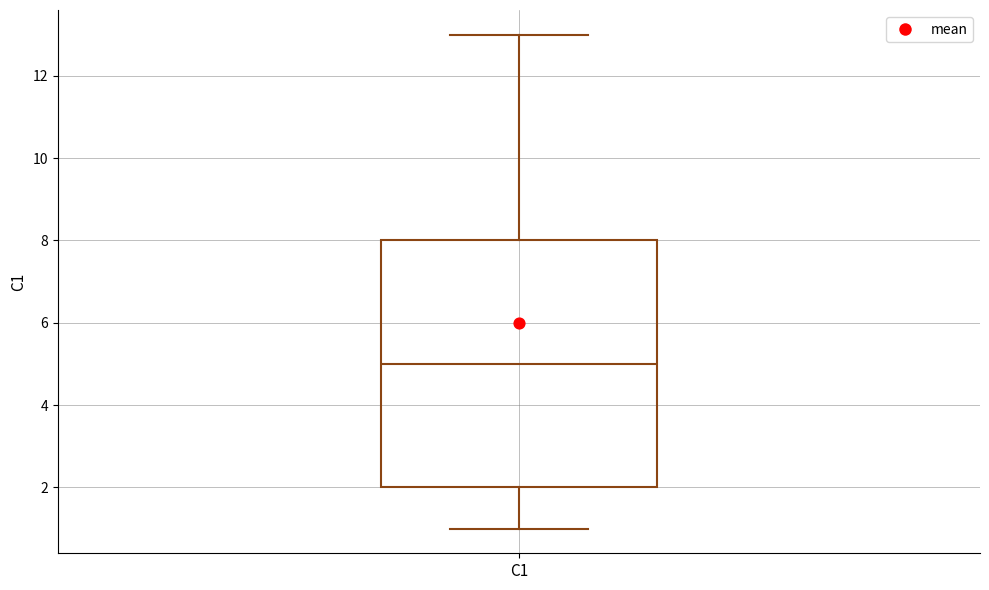

Where does the lower whisker of the box for C1 end on the y-axis? The values are not printed on the chart, so give them approximately, as read against the axis.

1